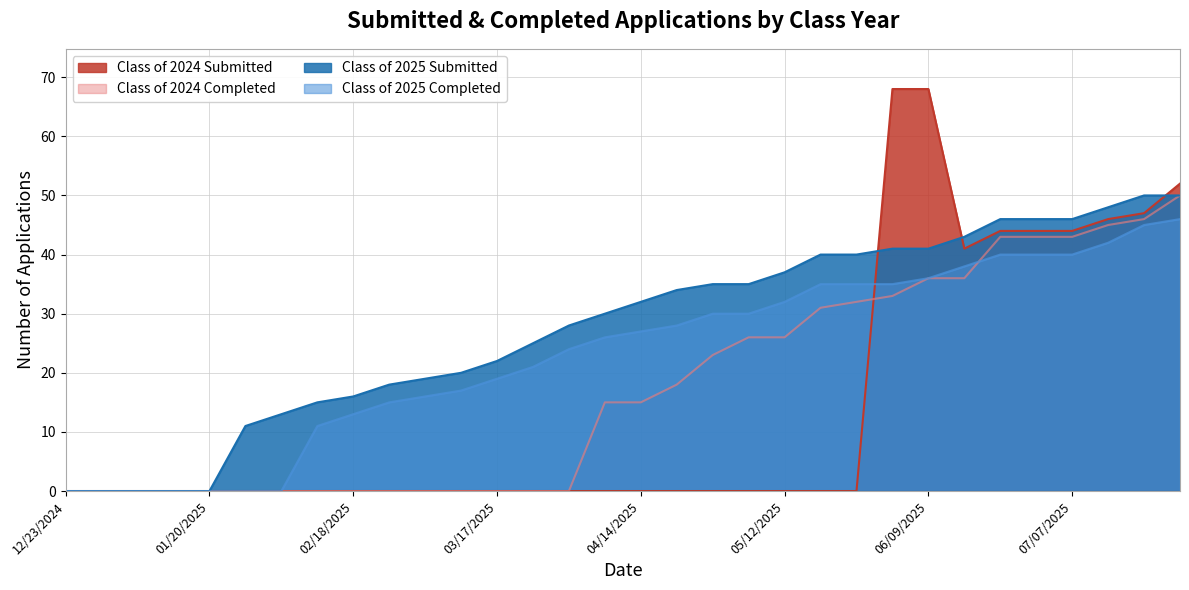

Rank the categories by Class of 2024 Completed value from lowest to highest.

12/23/2024, 12/30/2024, 01/06/2025, 01/14/2025, 01/20/2025, 01/27/2025, 02/03/2025, 02/10/2025, 02/18/2025, 02/24/2025, 03/03/2025, 03/10/2025, 03/17/2025, 03/24/2025, 03/31/2025, 04/07/2025, 04/14/2025, 04/21/2025, 04/28/2025, 05/06/2025, 05/12/2025, 05/19/2025, 05/26/2025, 06/02/2025, 06/09/2025, 06/16/2025, 06/21/2025, 06/30/2025, 07/07/2025, 07/14/2025, 07/21/2025, 07/28/2025